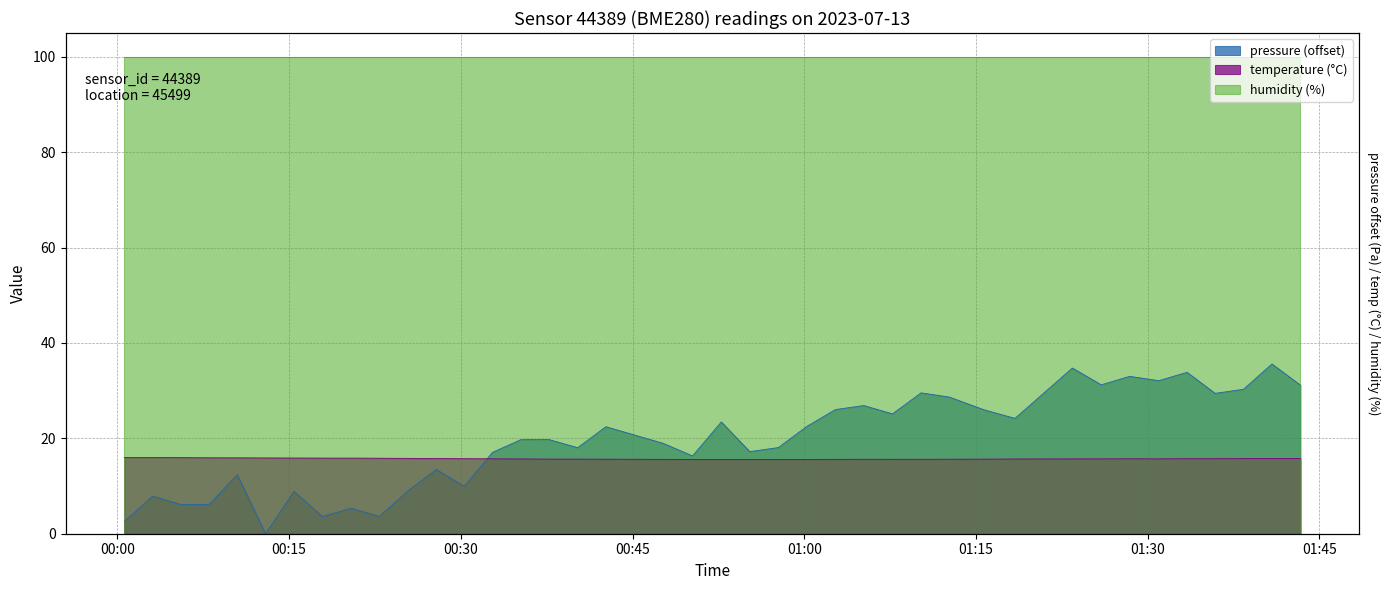

What is the highest value of the temperature series?

16.0